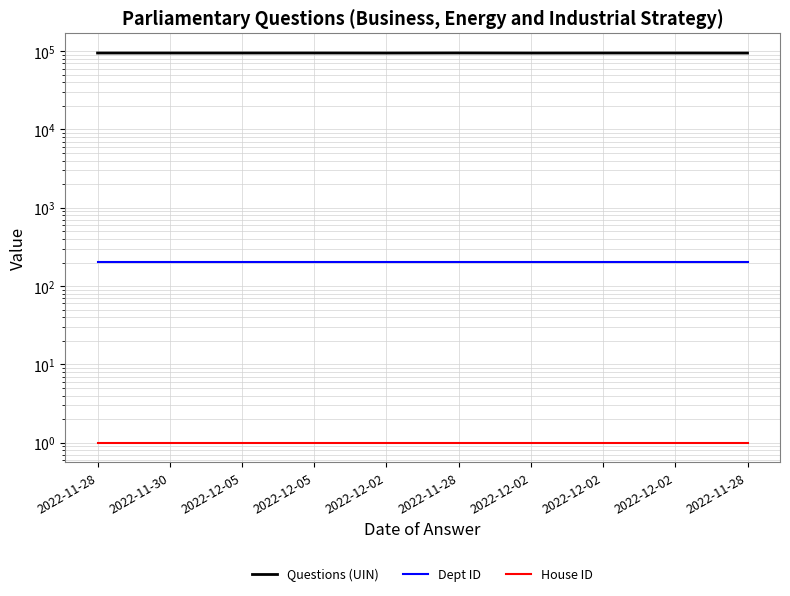

Reading left to right, what are all the values shown in this chart?

Questions (UIN): 2022-11-28=94781	2022-11-30=94778	2022-12-05=94779	2022-12-05=94826	2022-12-02=94682	2022-11-28=94922	2022-12-02=94689	2022-12-02=94784	2022-12-02=94785	2022-11-28=94667
Dept ID: 2022-11-28=201	2022-11-30=201	2022-12-05=201	2022-12-05=201	2022-12-02=201	2022-11-28=201	2022-12-02=201	2022-12-02=201	2022-12-02=201	2022-11-28=201
House ID: 2022-11-28=1	2022-11-30=1	2022-12-05=1	2022-12-05=1	2022-12-02=1	2022-11-28=1	2022-12-02=1	2022-12-02=1	2022-12-02=1	2022-11-28=1